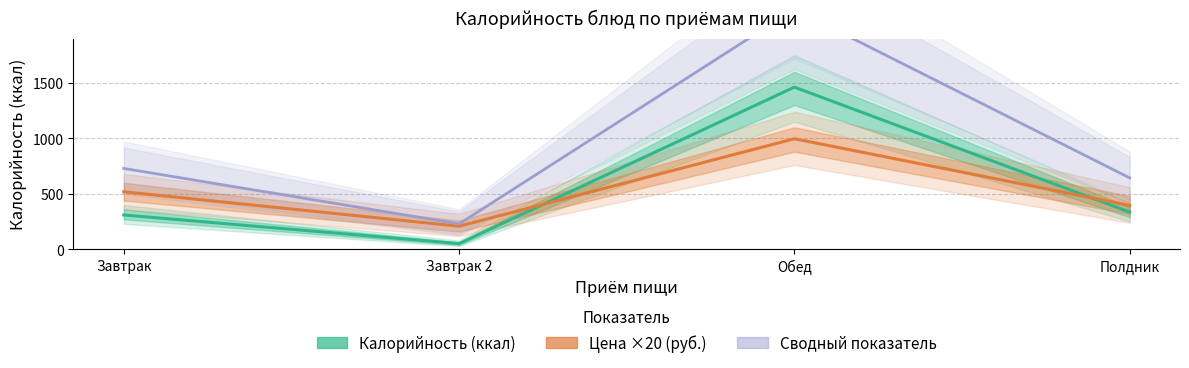

The value of Калорийность (ккал) at Полдник is 503.2. True or false?

False